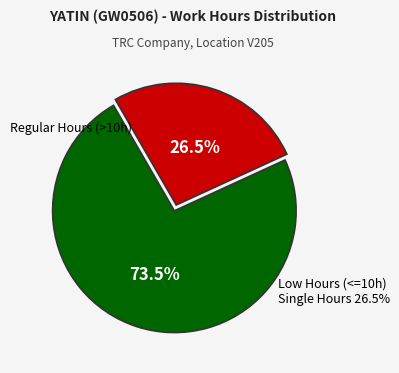

The 17-Sat slice represents 18% of the pie. True or false?

False